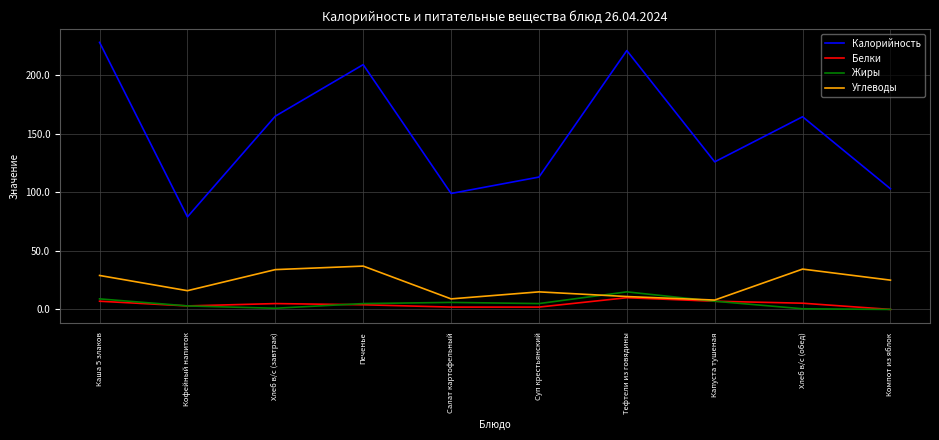

Which series has the largest total across all categories?

Калорийность